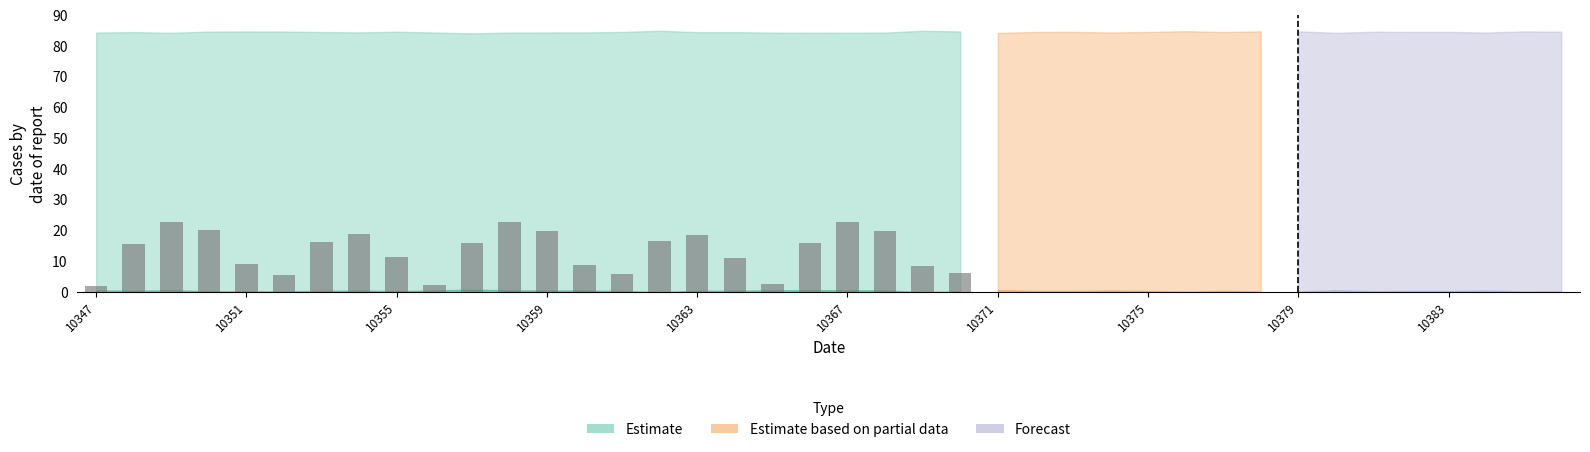

What is the minimum value shown in the chart?

2.0